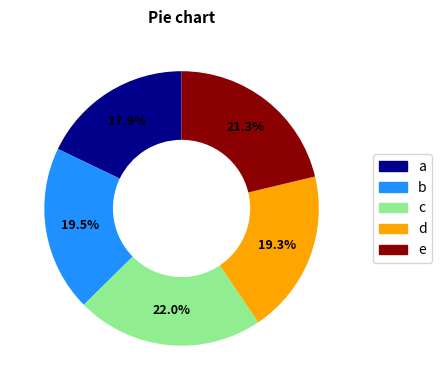

Is there any slice that represents more than half of the pie?

No